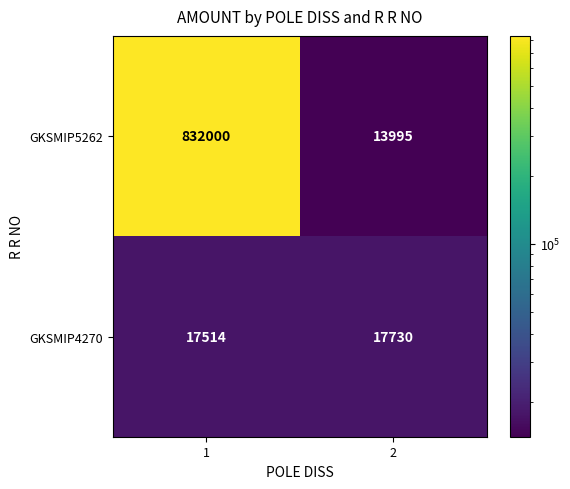

What is the minimum value shown in the chart?

13995